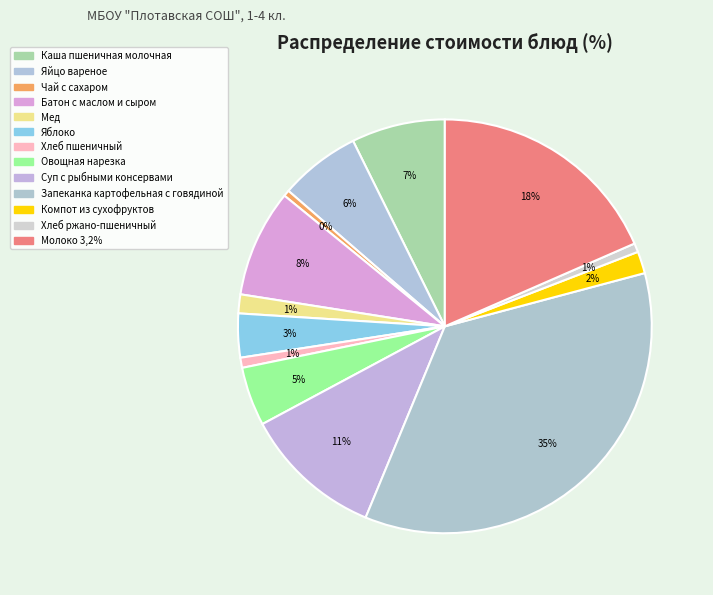

Count the number of slices in the pie.

13